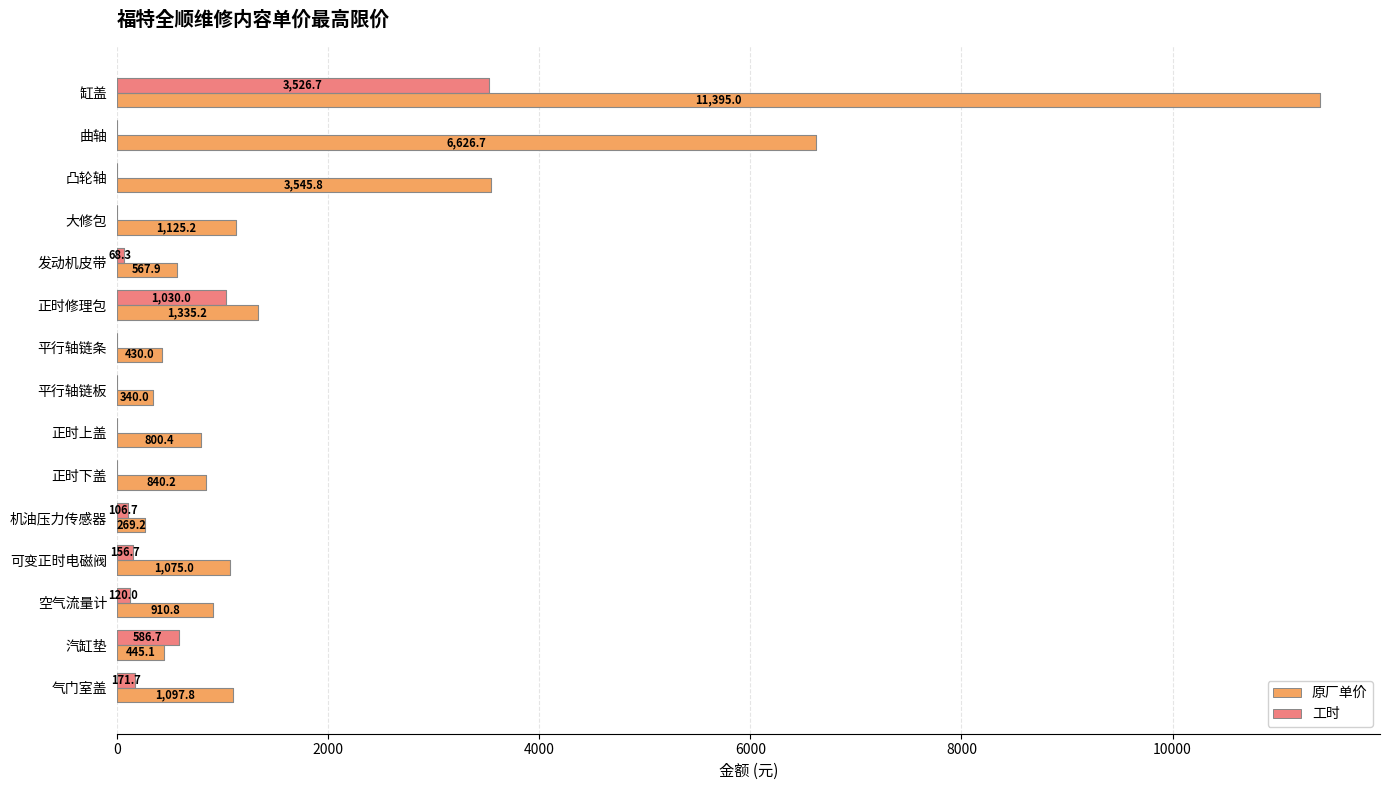

What is the maximum value shown in the chart?

11395.0